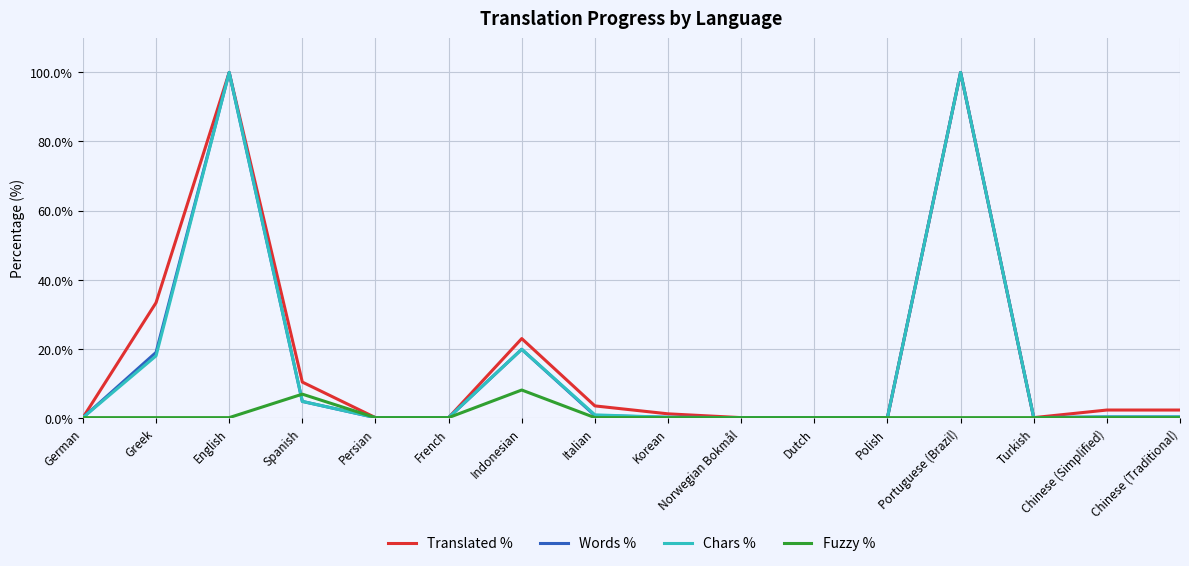

What is the highest value of the Words % series?

100.0